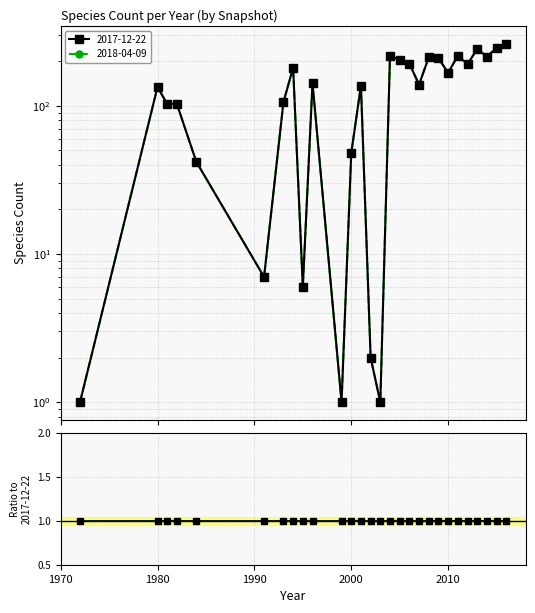

What is the difference between the maximum and minimum values in the 2018-04-09 series?

262